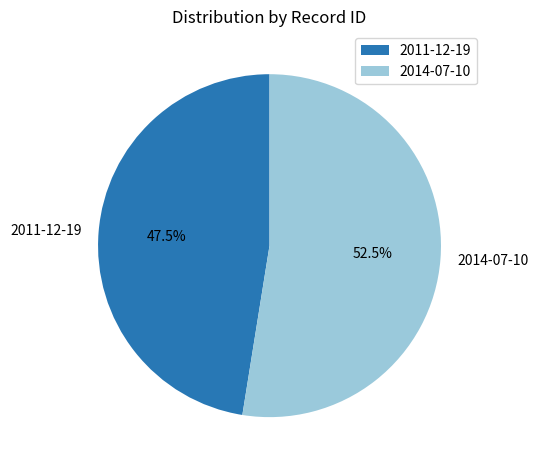

How many segments does this pie chart have?

2